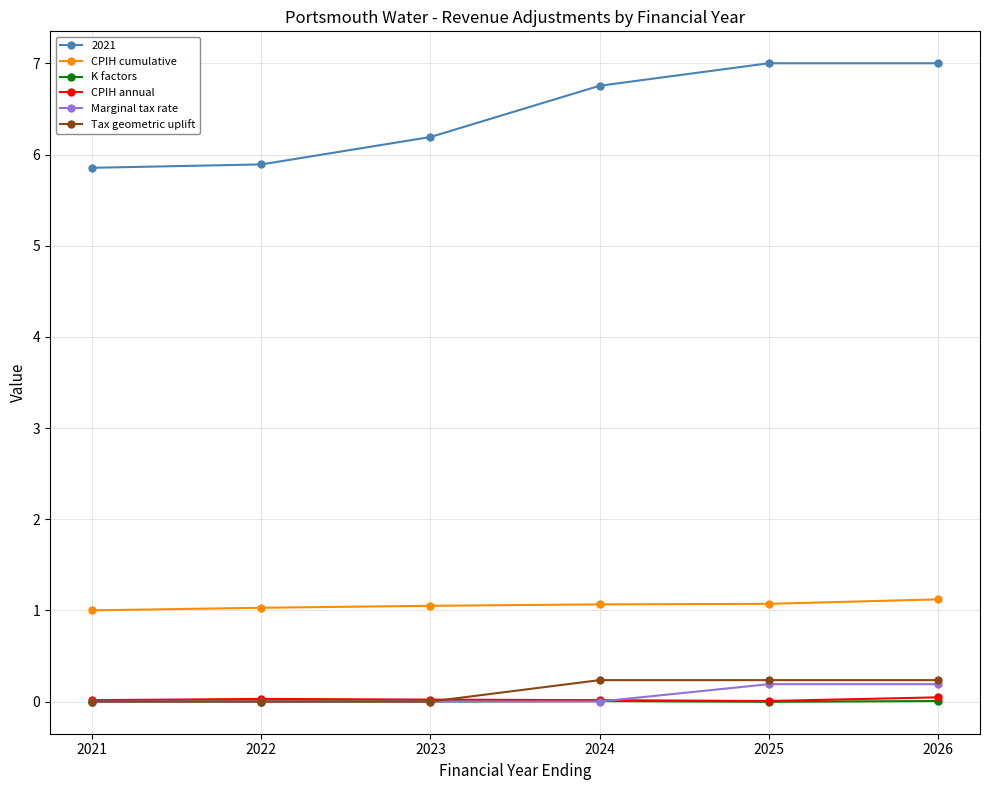

True or false: CPIH cumulative and Marginal tax rate intersect in this chart.

False